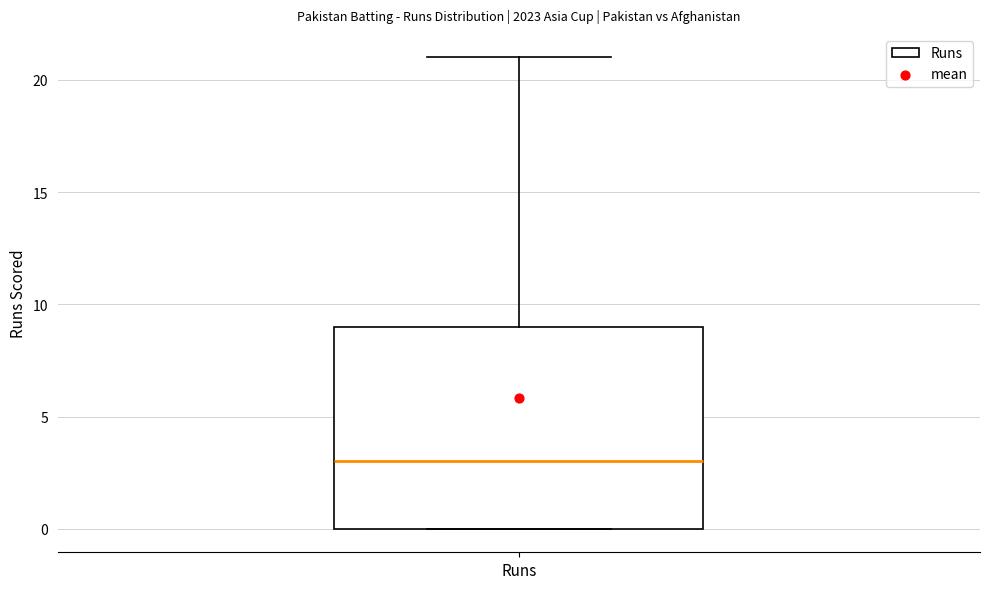

Where does the median line of the box for Runs sit on the y-axis? The values are not printed on the chart, so give them approximately, as read against the axis.

3